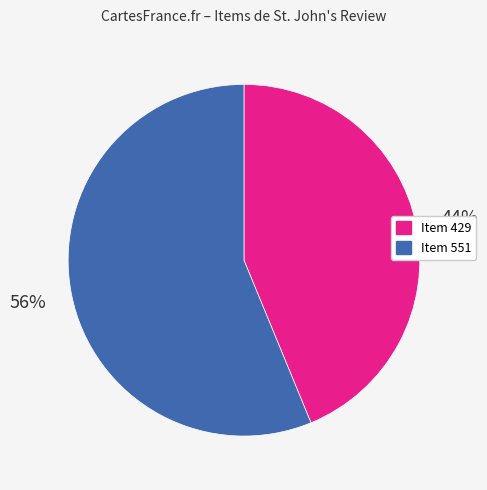

What is the majority slice?

Item 551